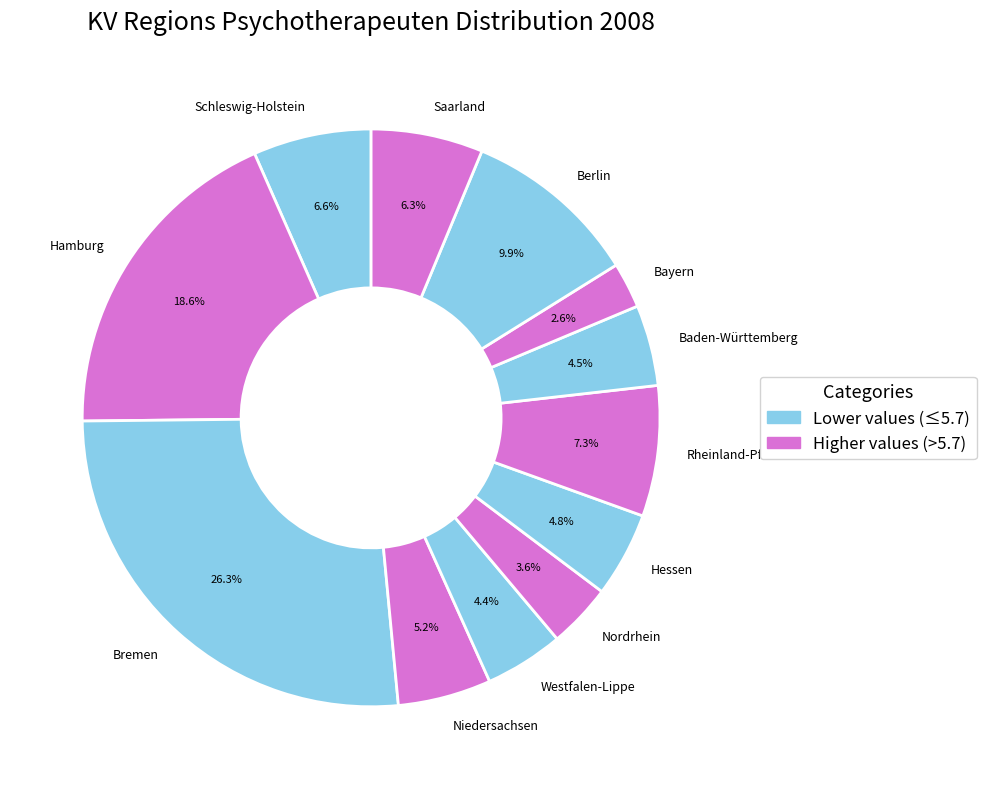

How many slices are in this pie chart?

12